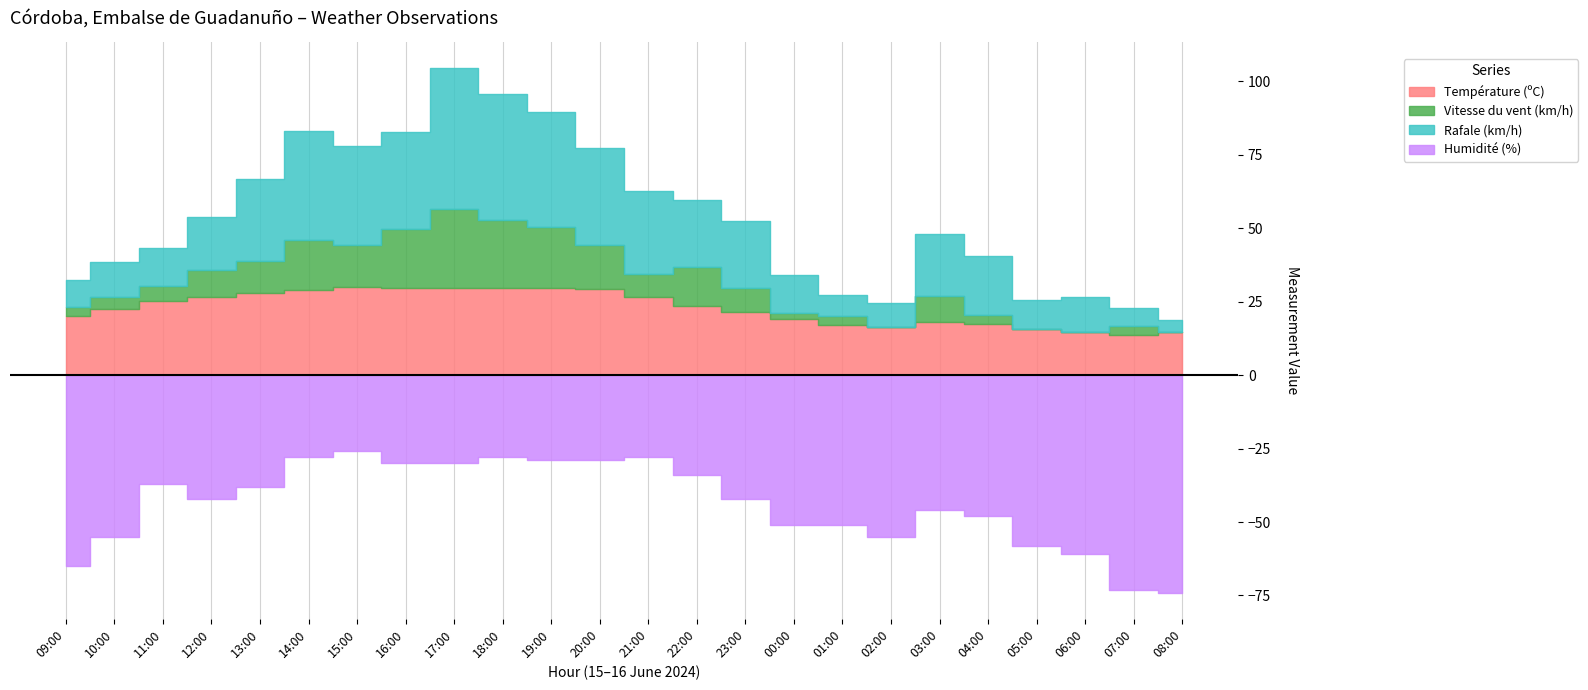

Reading right to left, transcribe all the data shown in this chart.

Température (ºC): 08:00=14.7	07:00=13.8	06:00=14.6	05:00=15.7	04:00=17.5	03:00=18.0	02:00=16.5	01:00=17.2	00:00=19.0	23:00=21.5	22:00=23.6	21:00=26.5	20:00=29.4	19:00=29.5	18:00=29.6	17:00=29.5	16:00=29.6	15:00=30.1	14:00=29.0	13:00=27.8	12:00=26.7	11:00=25.3	10:00=22.5	09:00=20.2
Vitesse du vent (km/h): 08:00=0.0	07:00=3.0	06:00=0.0	05:00=0.0	04:00=3.0	03:00=9.0	02:00=0.0	01:00=3.0	00:00=2.0	23:00=8.0	22:00=13.0	21:00=8.0	20:00=15.0	19:00=21.0	18:00=23.0	17:00=27.0	16:00=20.0	15:00=14.0	14:00=17.0	13:00=11.0	12:00=9.0	11:00=5.0	10:00=4.0	09:00=3.0
Rafale (km/h): 08:00=4.0	07:00=6.0	06:00=12.0	05:00=10.0	04:00=20.0	03:00=21.0	02:00=8.0	01:00=7.0	00:00=13.0	23:00=23.0	22:00=23.0	21:00=28.0	20:00=33.0	19:00=39.0	18:00=43.0	17:00=48.0	16:00=33.0	15:00=34.0	14:00=37.0	13:00=28.0	12:00=18.0	11:00=13.0	10:00=12.0	09:00=9.0
Humidité (%): 08:00=74.0	07:00=73.0	06:00=61.0	05:00=58.0	04:00=48.0	03:00=46.0	02:00=55.0	01:00=51.0	00:00=51.0	23:00=42.0	22:00=34.0	21:00=28.0	20:00=29.0	19:00=29.0	18:00=28.0	17:00=30.0	16:00=30.0	15:00=26.0	14:00=28.0	13:00=38.0	12:00=42.0	11:00=37.0	10:00=55.0	09:00=65.0